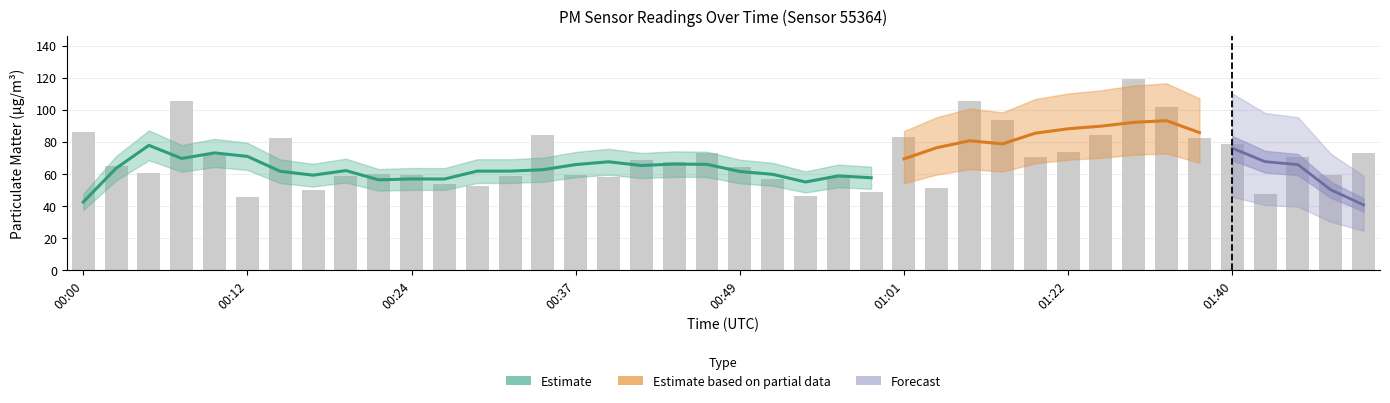

What position from the right is 01:43?

4